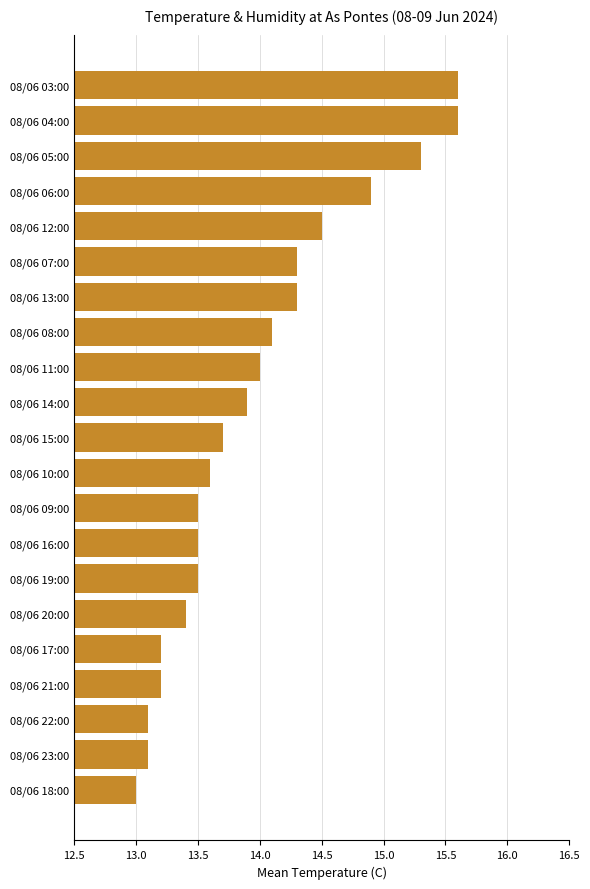

What is the ratio of the value at 08/06 15:00 to the value at 08/06 03:00?

0.9